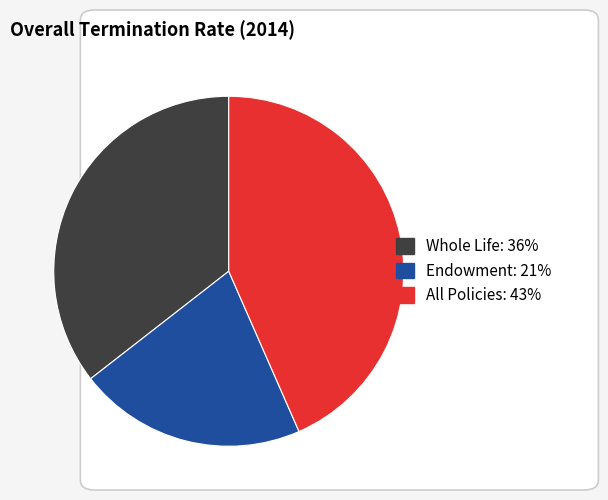

Does any single category account for the majority?

No